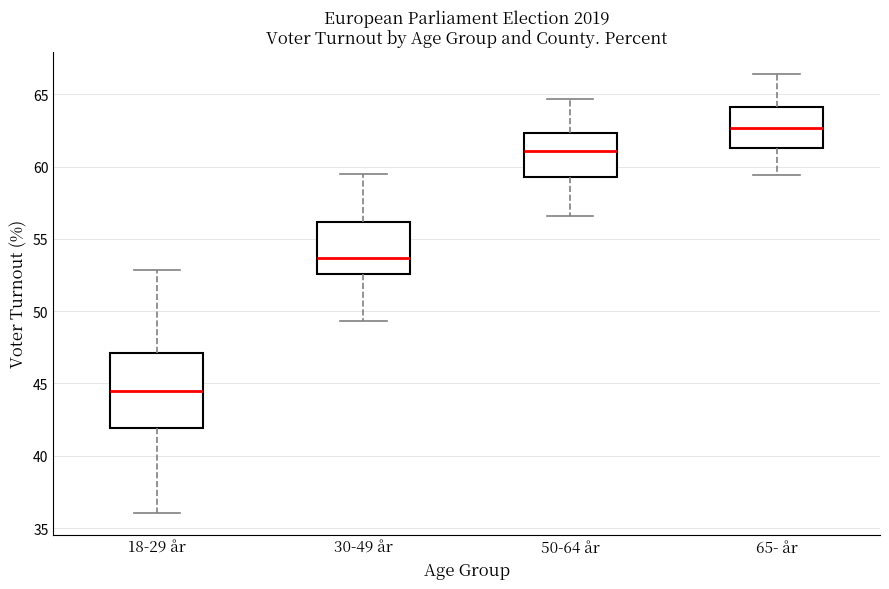

Which box's median line is the highest?

65- år